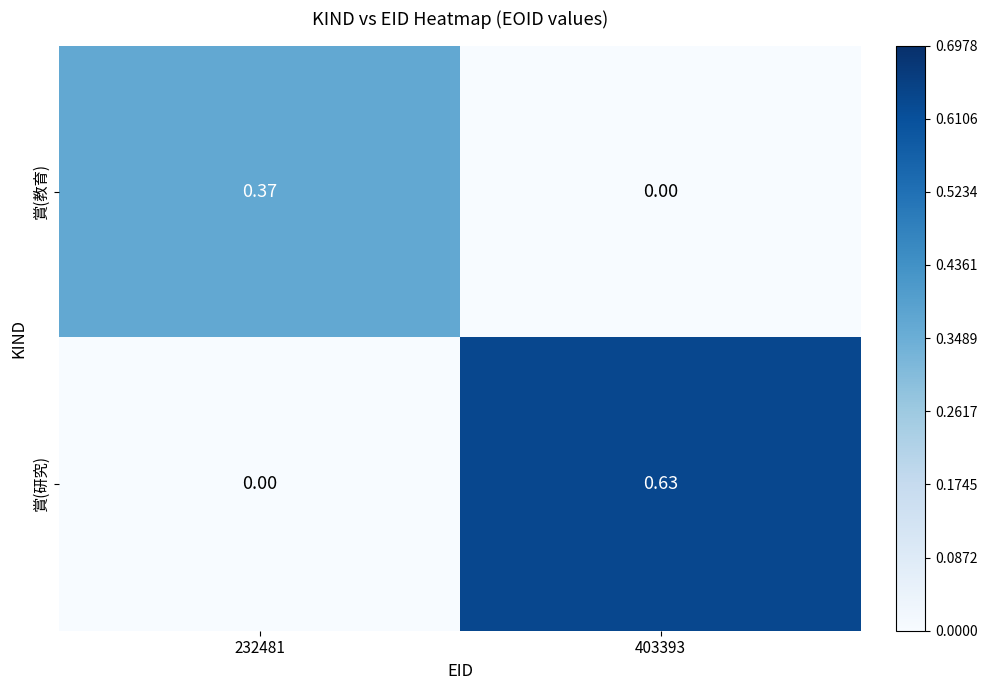

Which series has the largest range (max minus min)?

賞(研究)